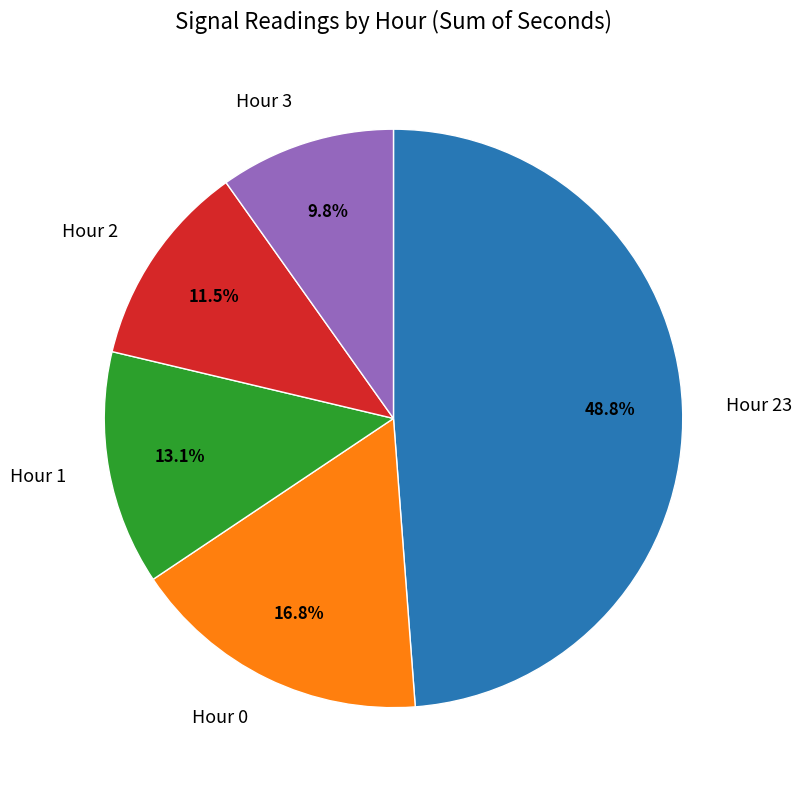

Which slice is the smallest?

Hour 3